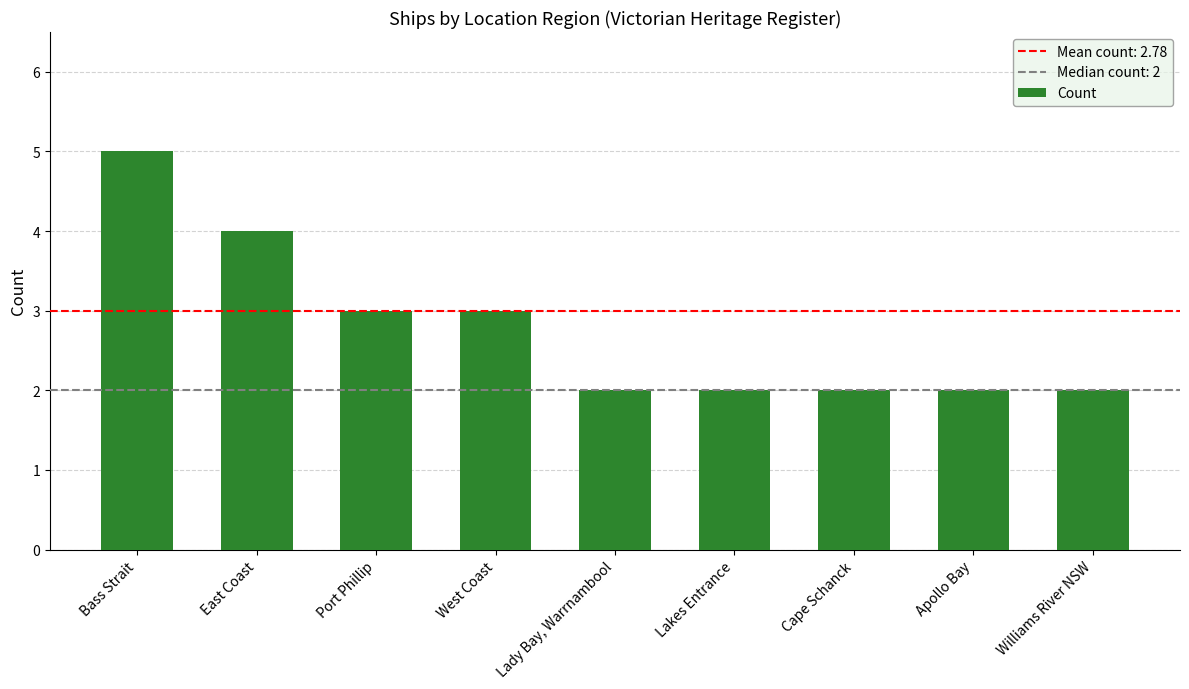

What is the change in value from Bass Strait to Lakes Entrance?

-3